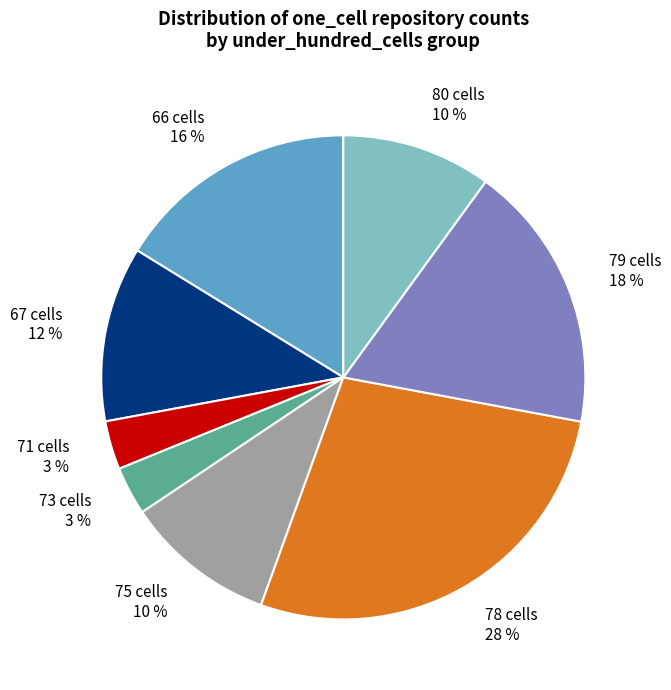

Between 80 cells and 78 cells, which is larger?

78 cells